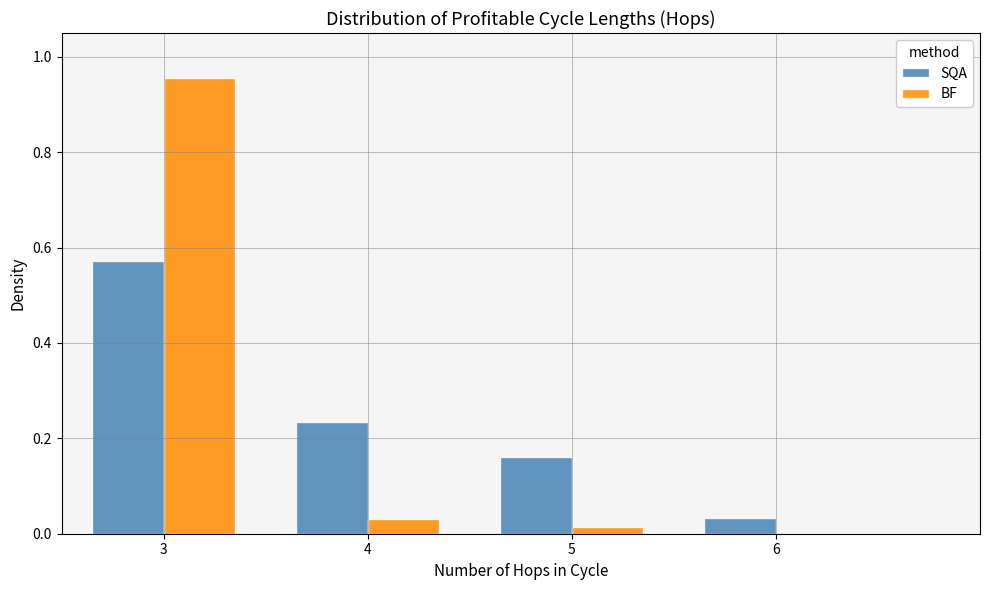

Is the value of BF at 3 greater than the value of SQA at 6?

Yes